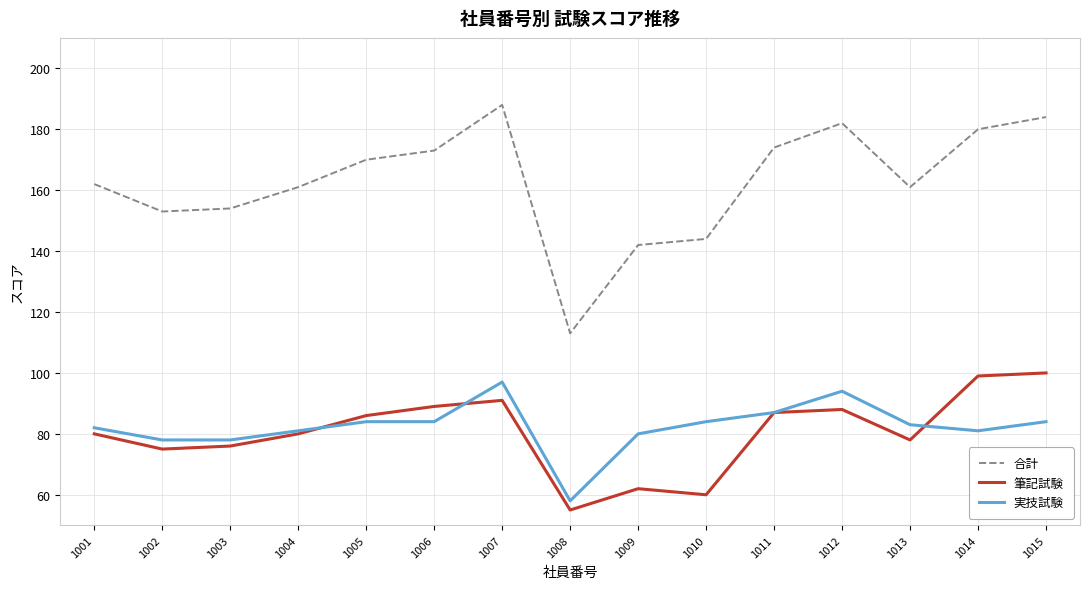

What value does the 実技試験 series have at 1005, to the nearest 5?

85